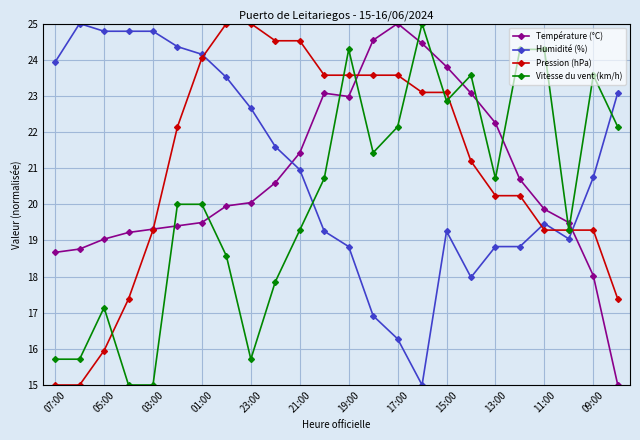

What is the value of the Humidité (%) point at the 16th from the left?

15.0